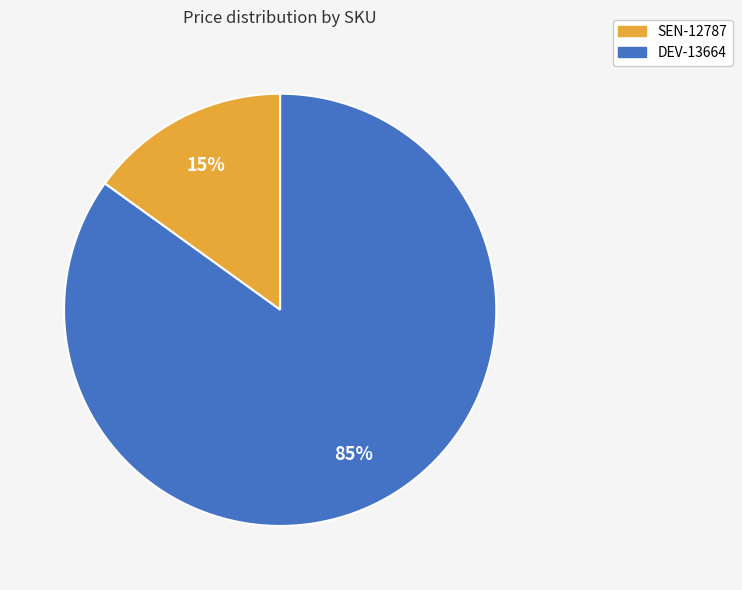

To the nearest percent, what percentage of the pie is DEV-13664?

85%